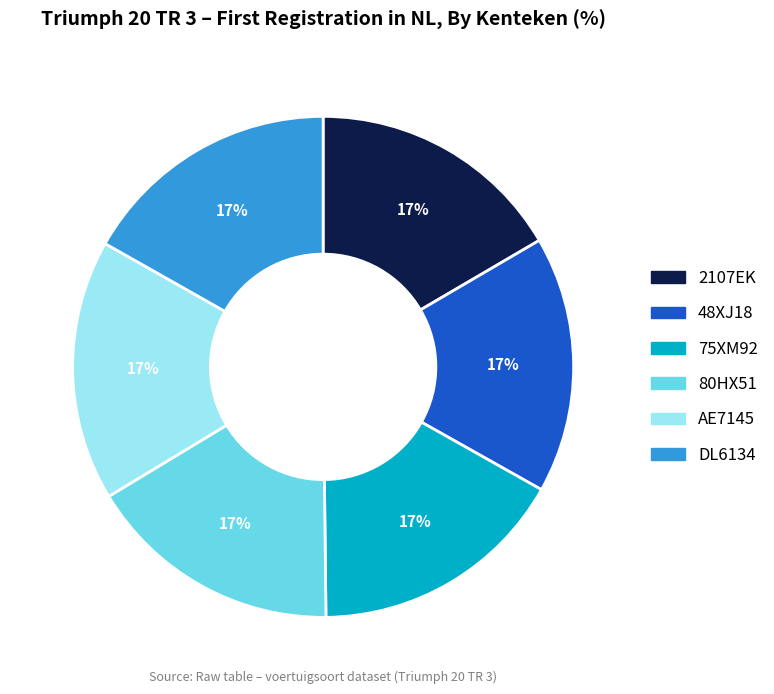

To the nearest percent, what percentage of the pie is 48XJ18?

17%